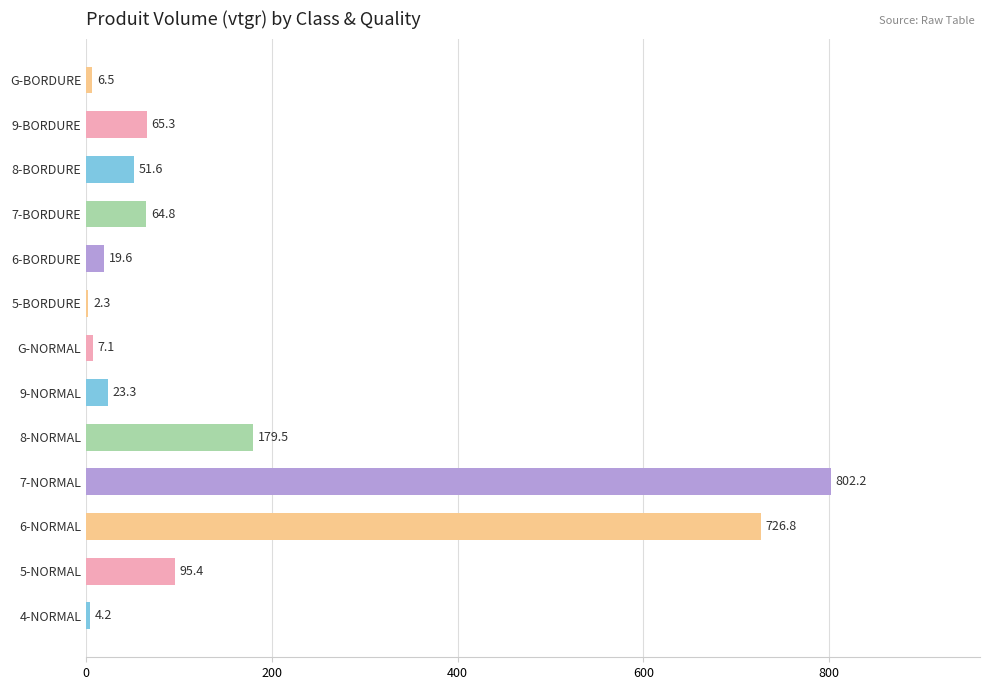

The value at 6-BORDURE is 19.6. True or false?

True